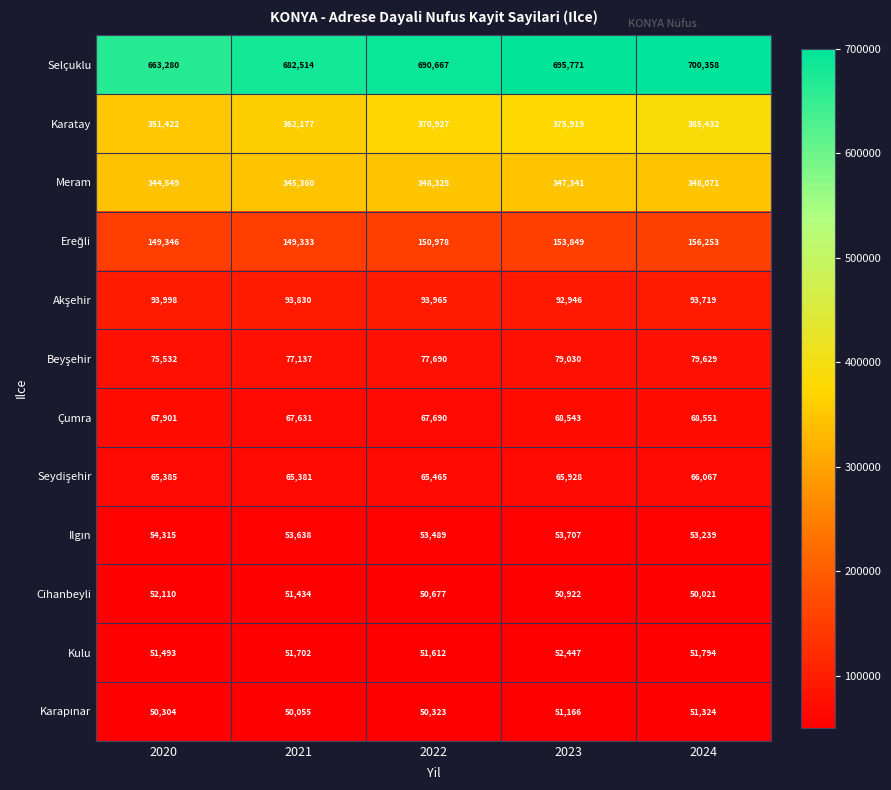

What is the difference between the highest and lowest values at 2021?

632459